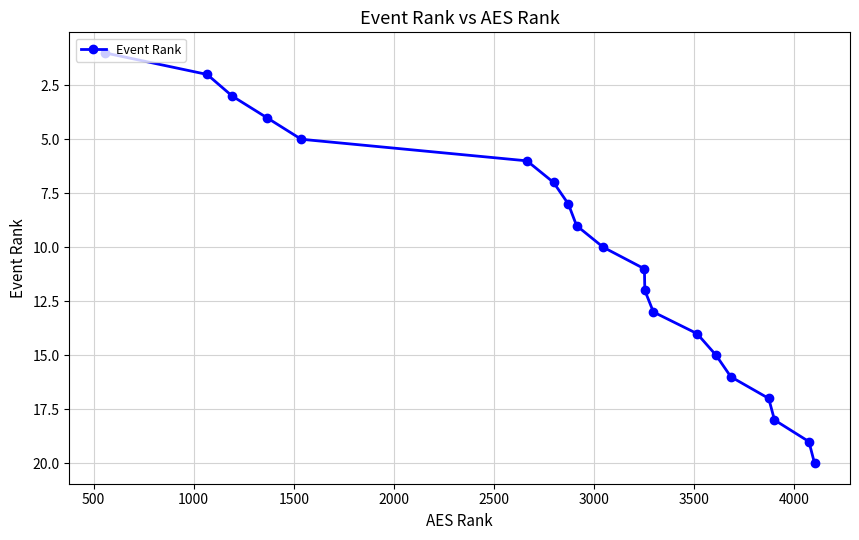

What is the sum of all values?

210